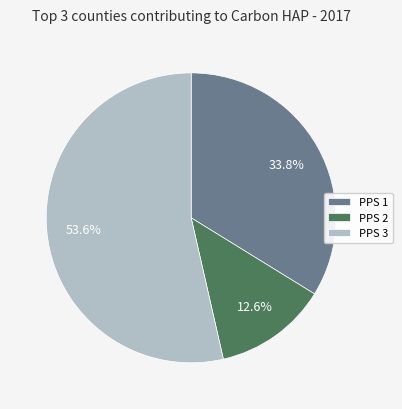

Between PPS 3 and PPS 2, which is larger?

PPS 3